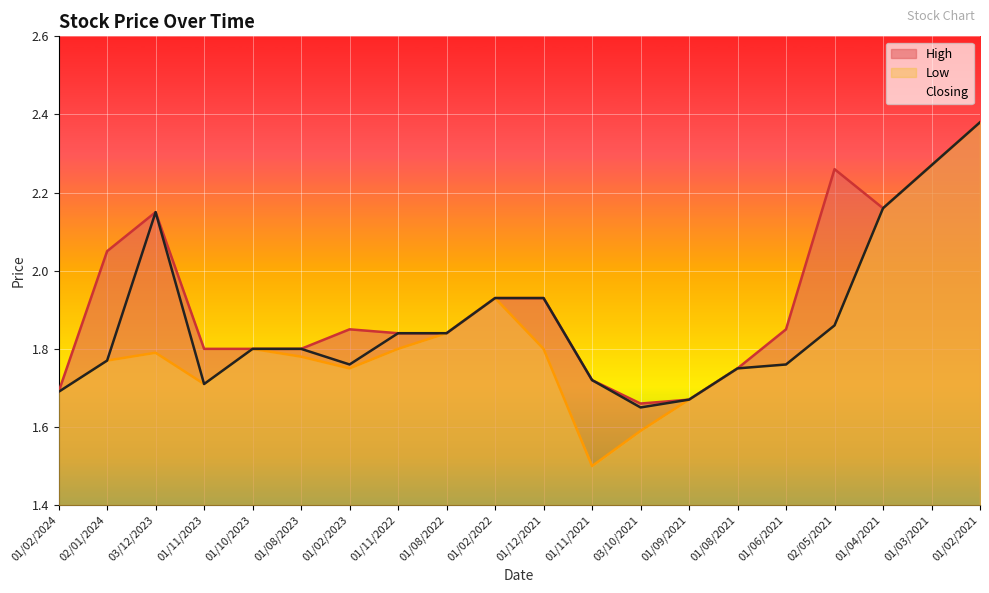

What is the difference between the Closing values at 01/02/2022 and 01/11/2021?

0.2